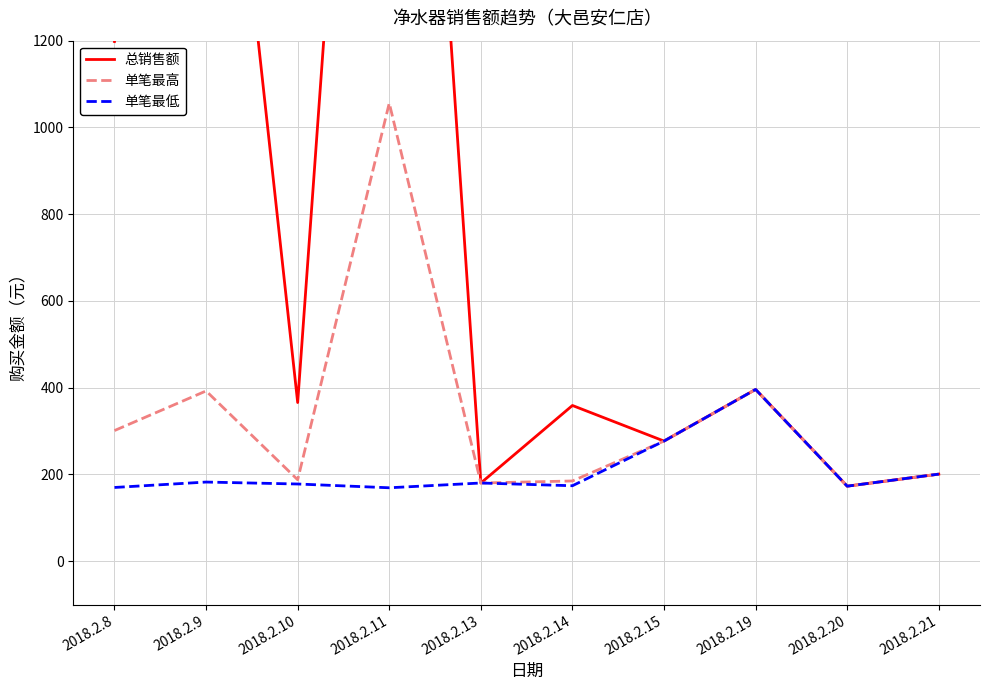

The 单笔最低 series shows 256.3 at 2018.2.10. True or false?

False